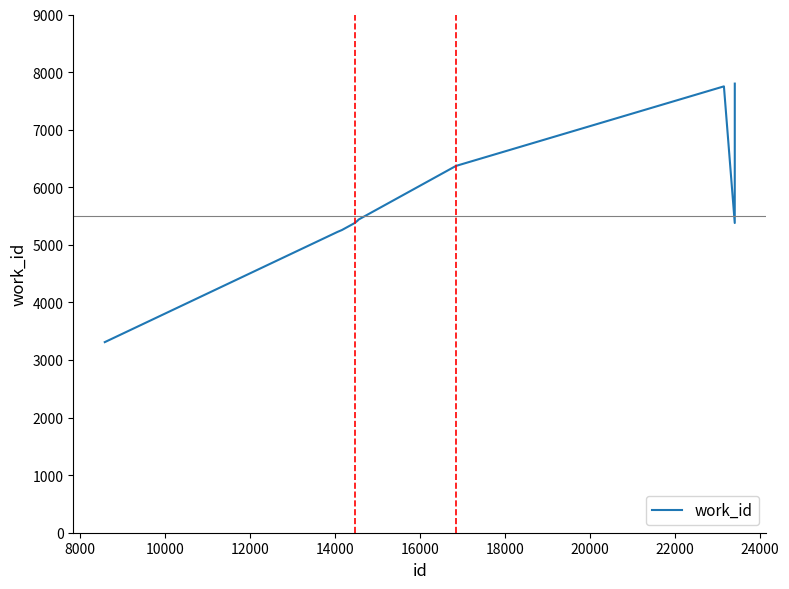

What is the difference between the maximum and minimum values?

4490